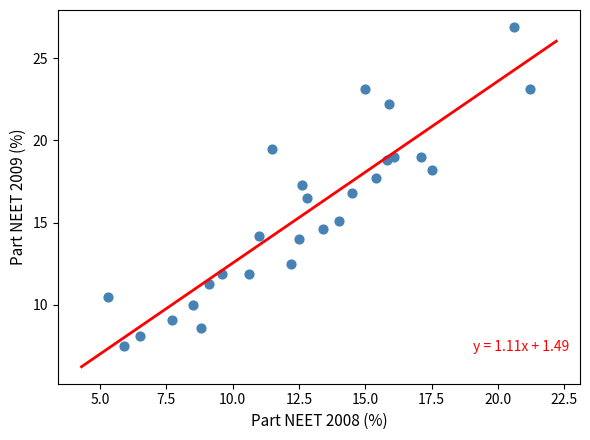

What is the range of Y values (max minus min)?

19.4